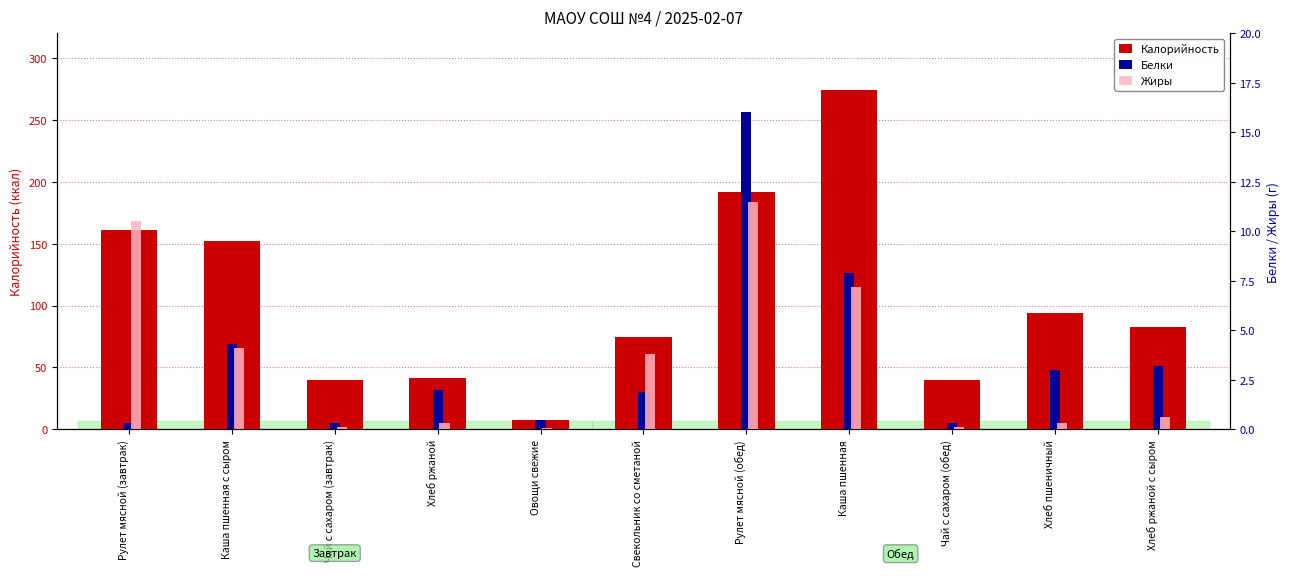

What is the spread (max minus min) of values at Каша пшенная?

267.1